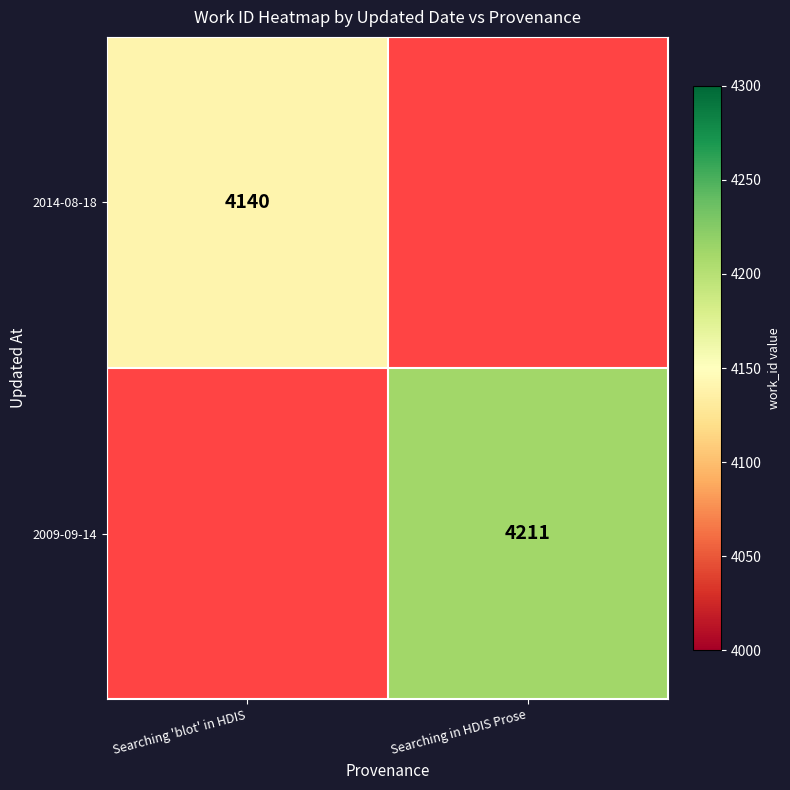

Between Searching 'blot' in HDIS and Searching in HDIS Prose, which is larger?

Searching in HDIS Prose